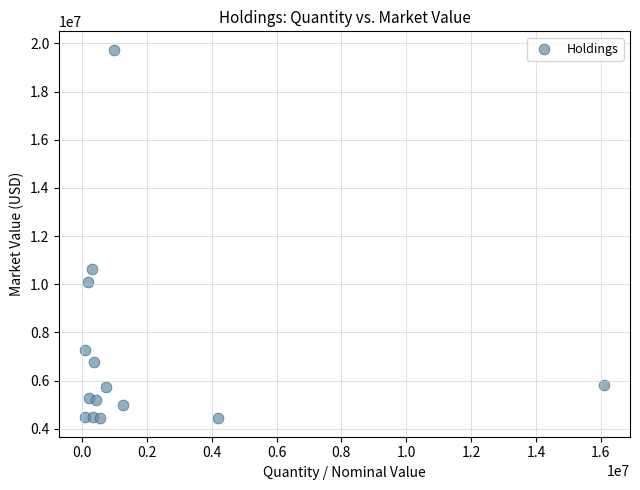

What Y value in the scatter plot is closest to 12085903?

10619965.1